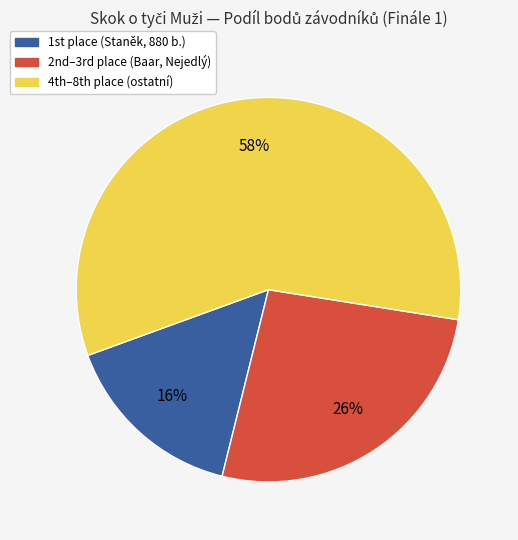

Does any single category account for the majority?

Yes